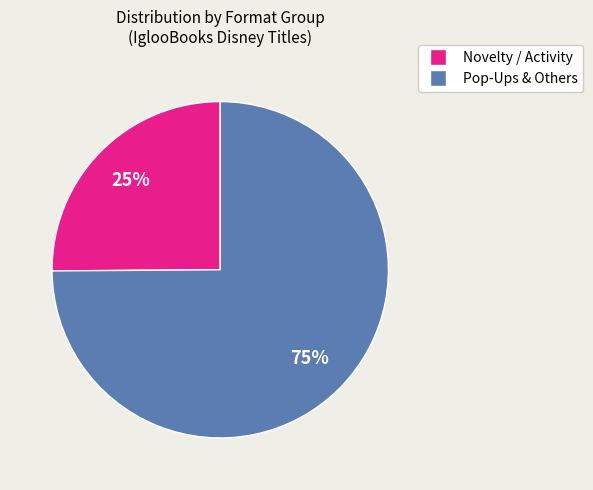

To the nearest percent, what is the difference between the largest and smallest slice percentages?

50%